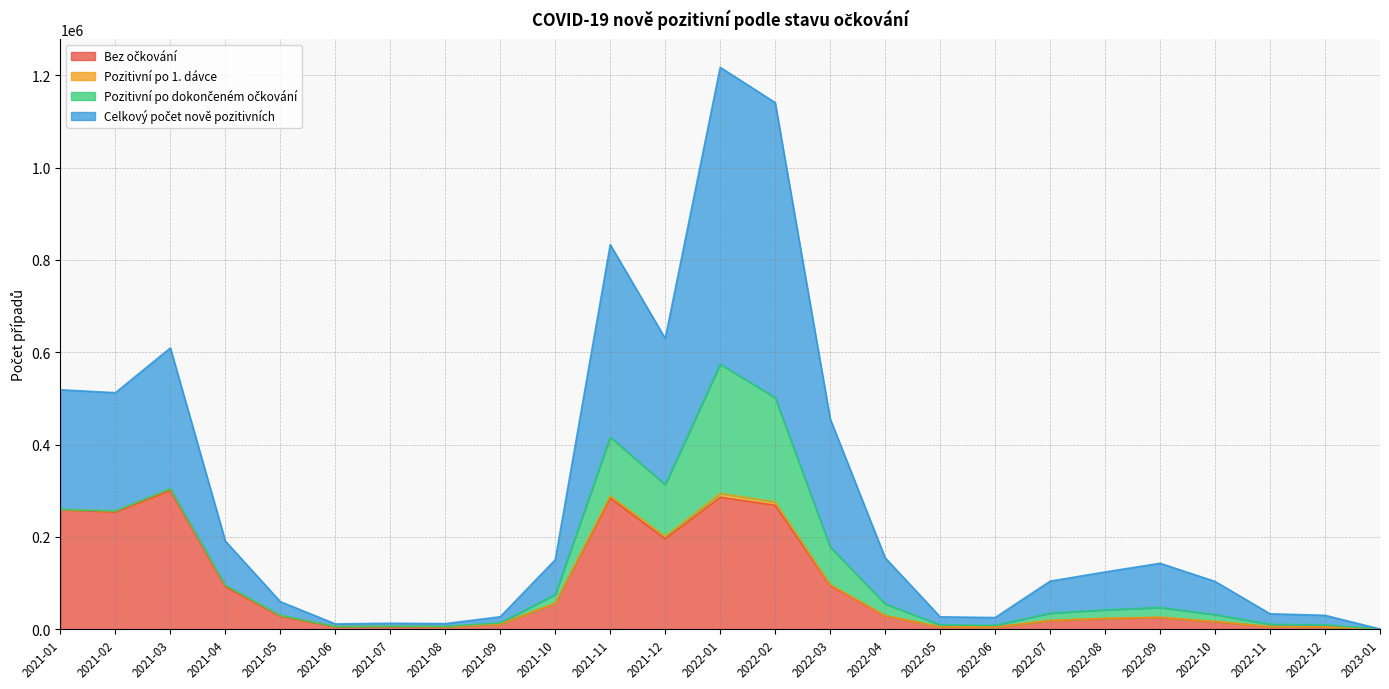

Where is the first local maximum for Celkový počet nově pozitivních?

2021-03